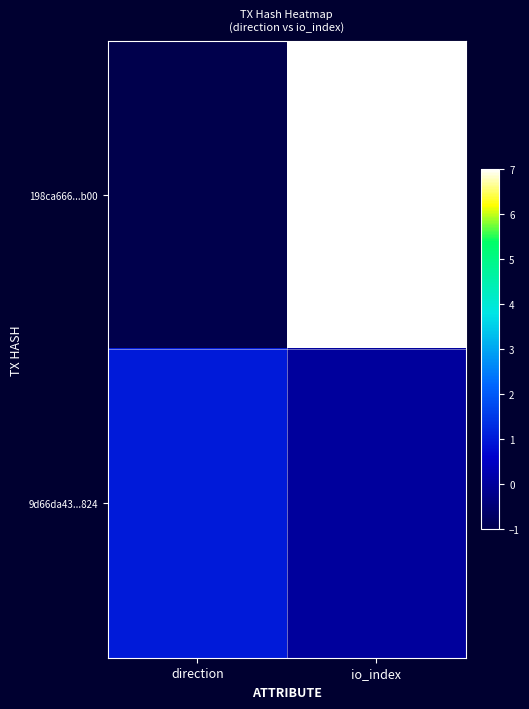

At how many categories does at least one series exceed 4?

1